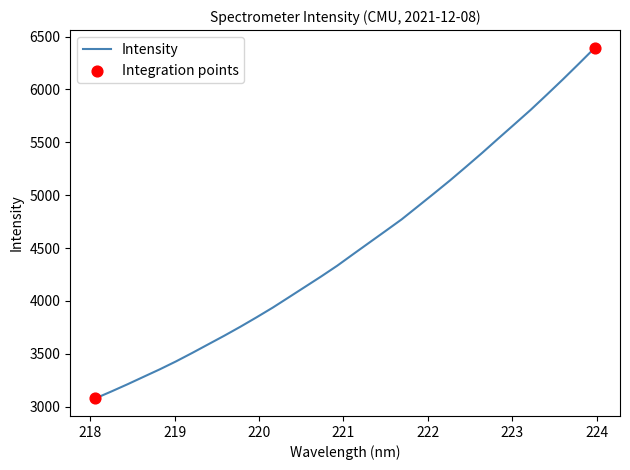

What is the maximum value shown in the chart?

6395.1